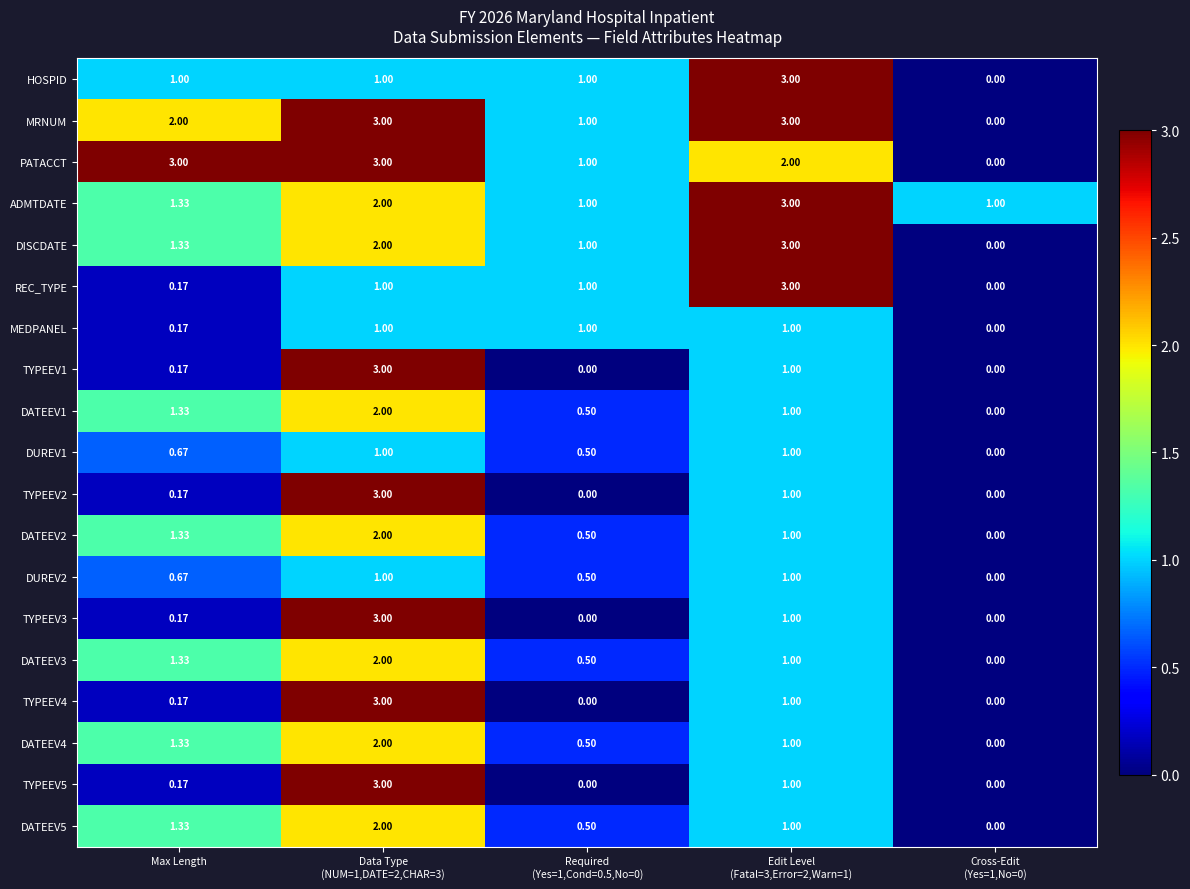

How many positive values does the TYPEEV1 series have?

3